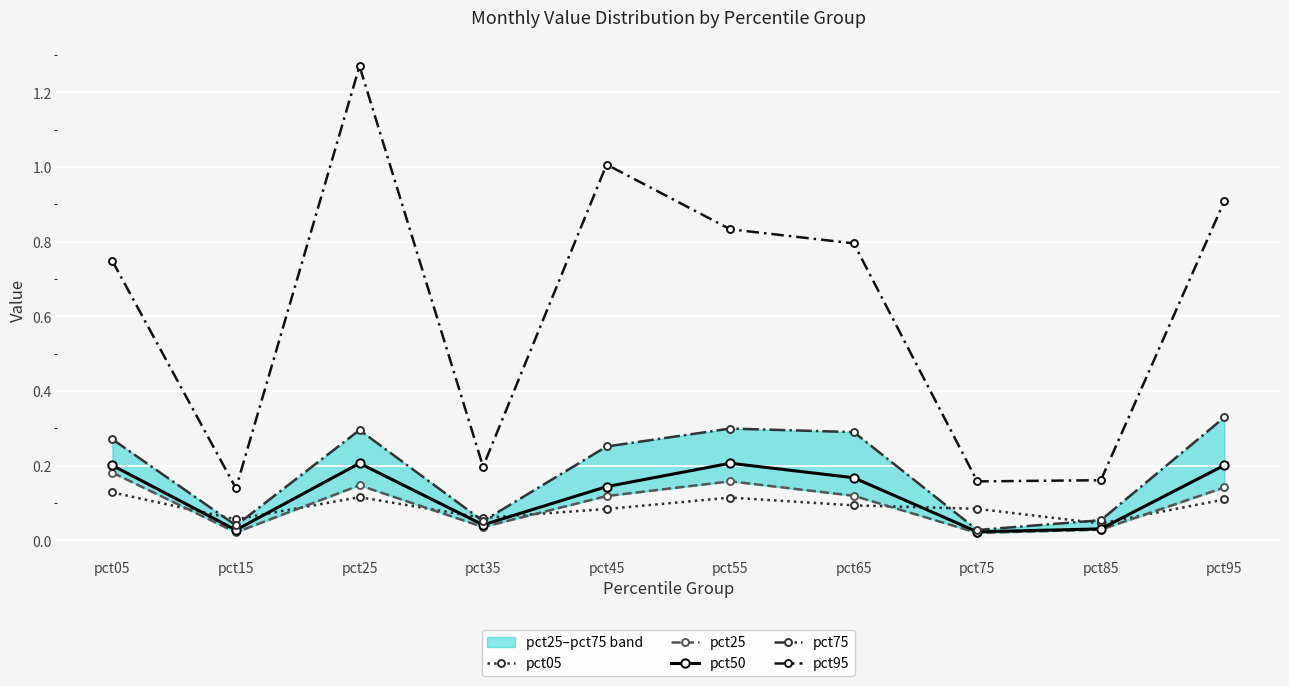

True or false: pct95 and pct05 intersect in this chart.

False